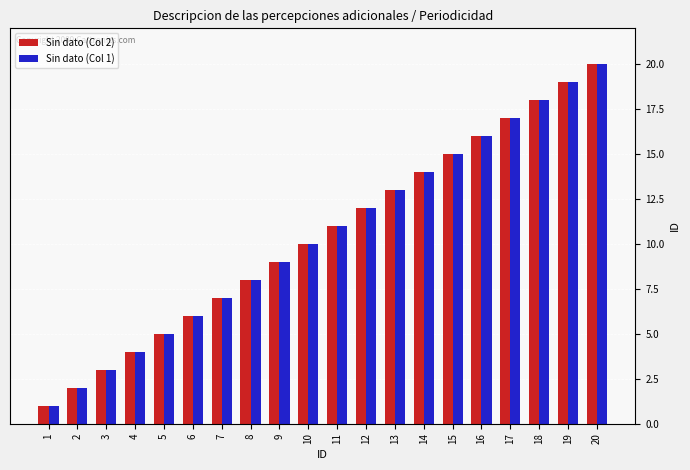

Is it true that Sin dato (Col 2) equals 17 at 10?

False